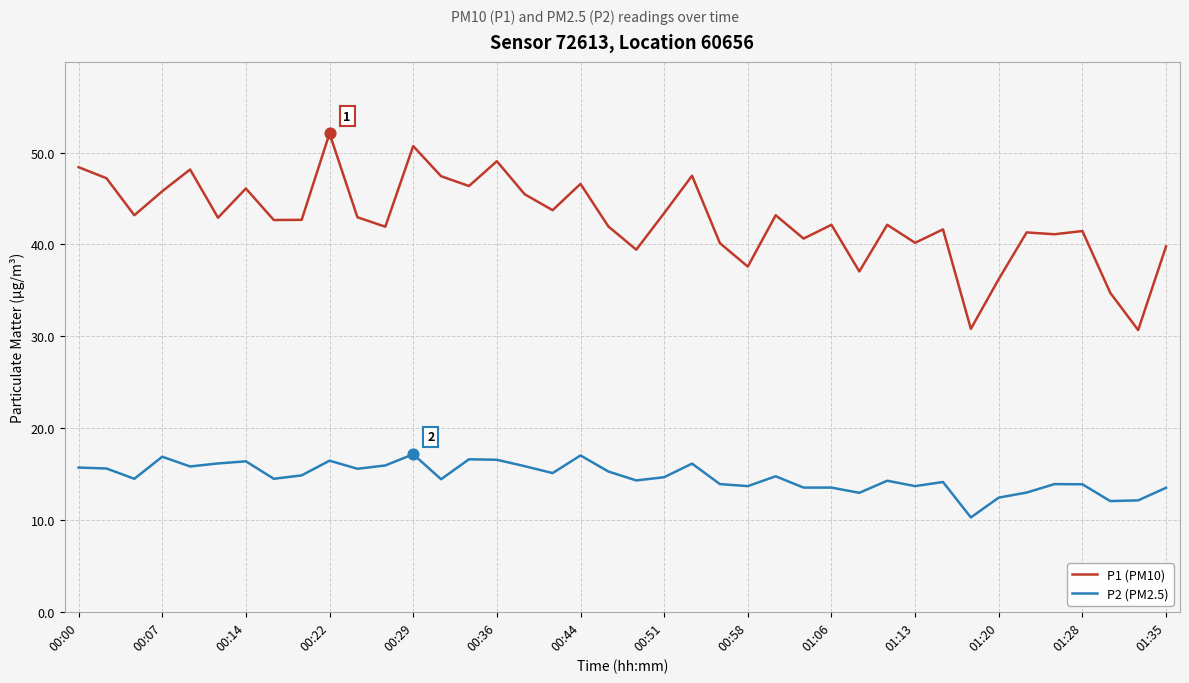

What are all the series names shown in the legend?

P1 (PM10), P2 (PM2.5)